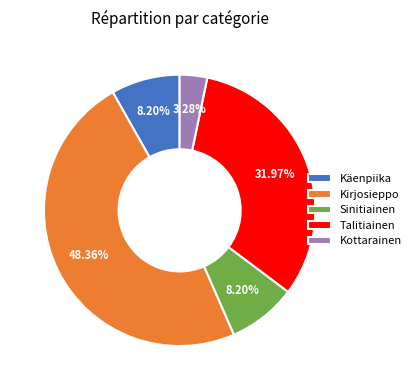

Approximately how many times larger is the value at Sinitiainen compared to Käenpiika?

1.0